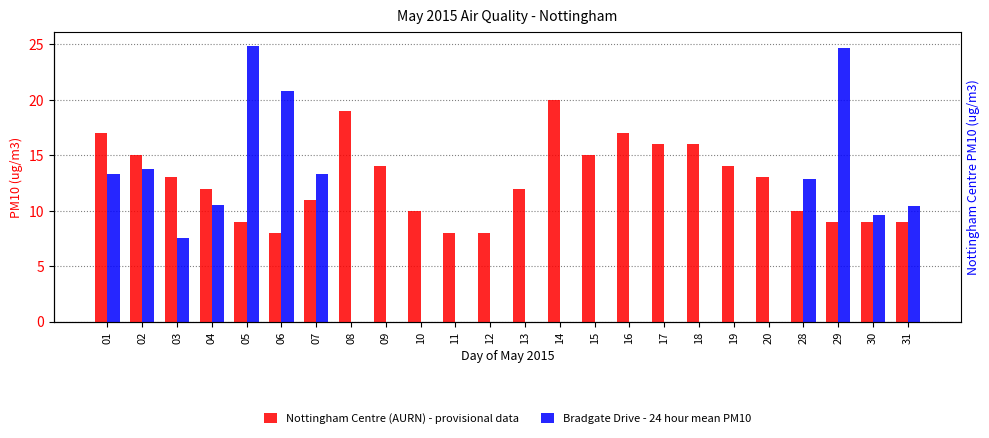

What is the value of the Nottingham Centre (AURN) - provisional data bar at the 7th from the left?

11.0